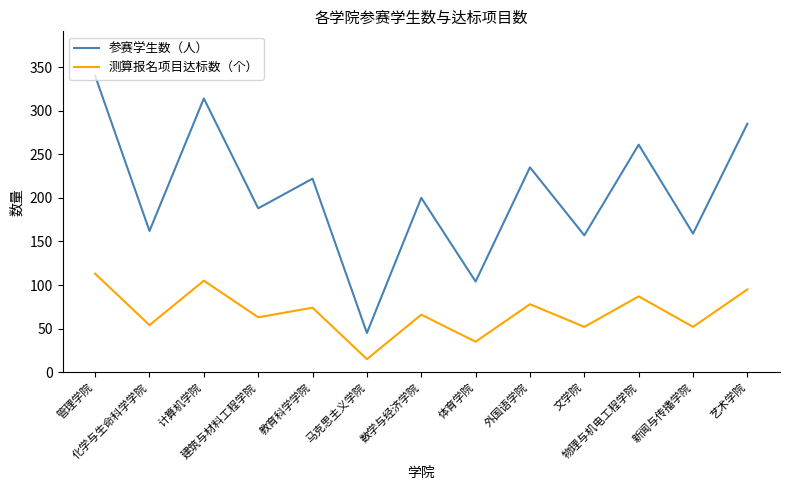

True or false: 参赛学生数（人） and 测算报名项目达标数（个） cross at least once.

False